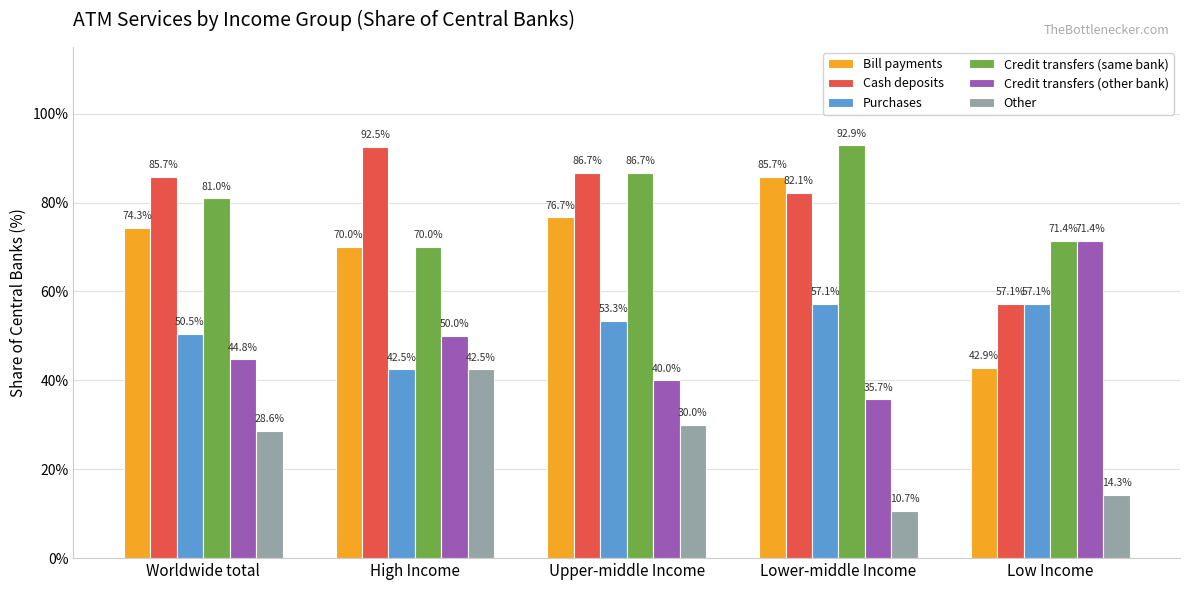

Does the chart contain any negative values?

No